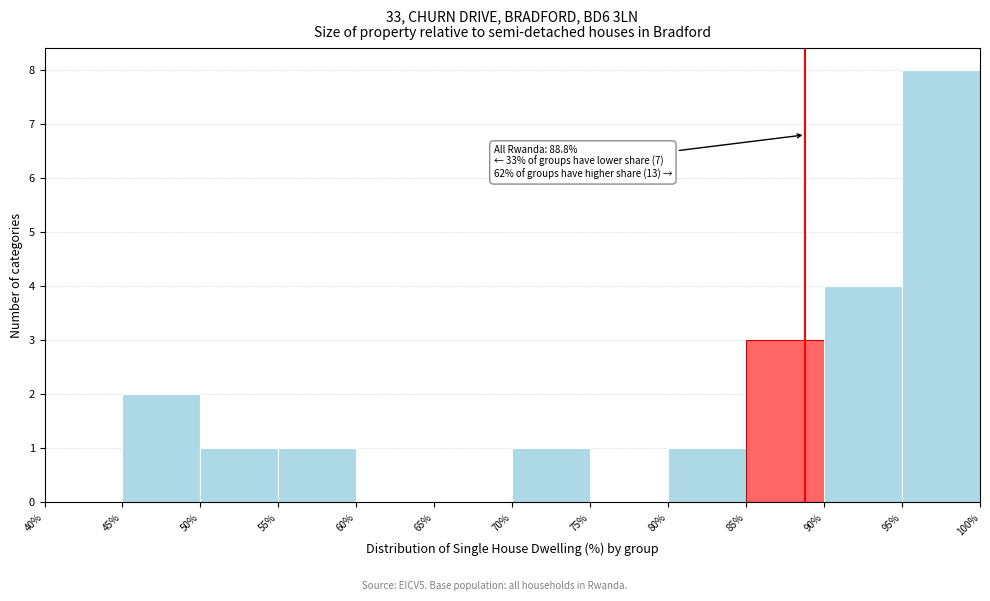

Which range on the x-axis has the tallest bar?

95% to 100%